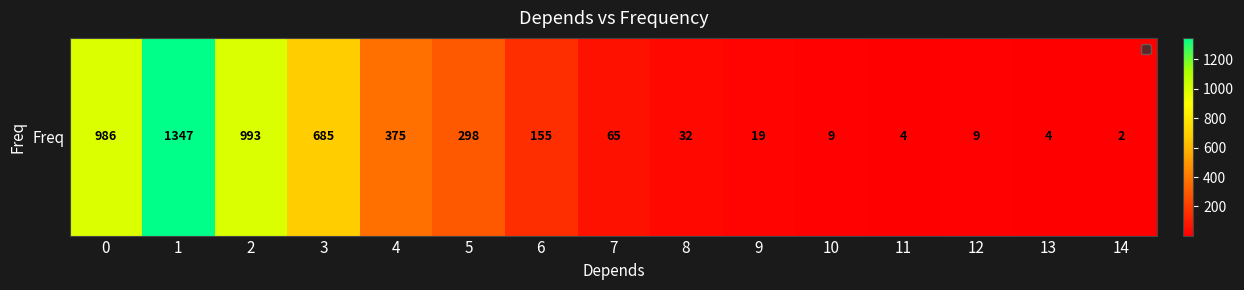

How many data points are above 65?

7